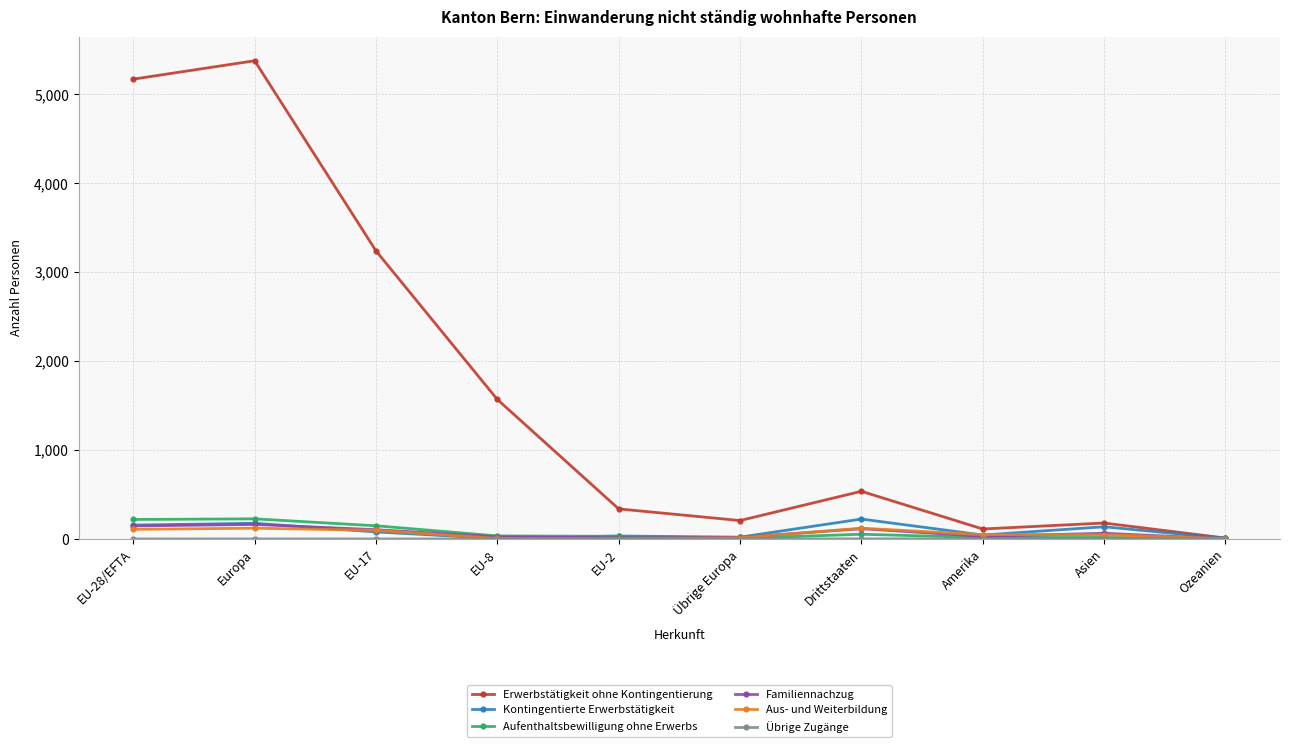

What is the difference between the maximum and minimum values in the Aufenthaltsbewilligung ohne Erwerbs series?

220